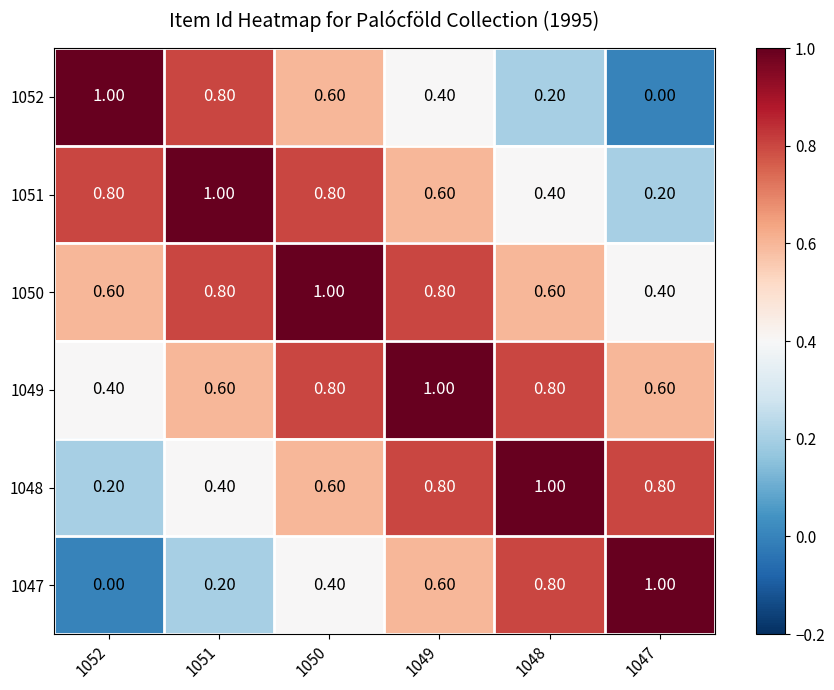

What is the total value across all series at 1051?

3.8